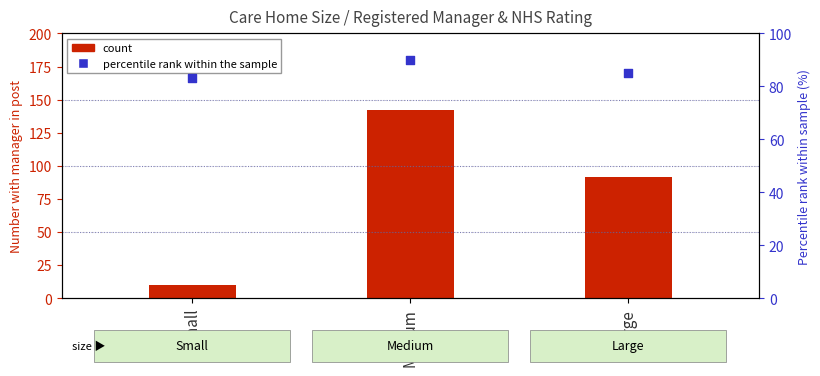

What is the change in value from Small to Medium?

+7